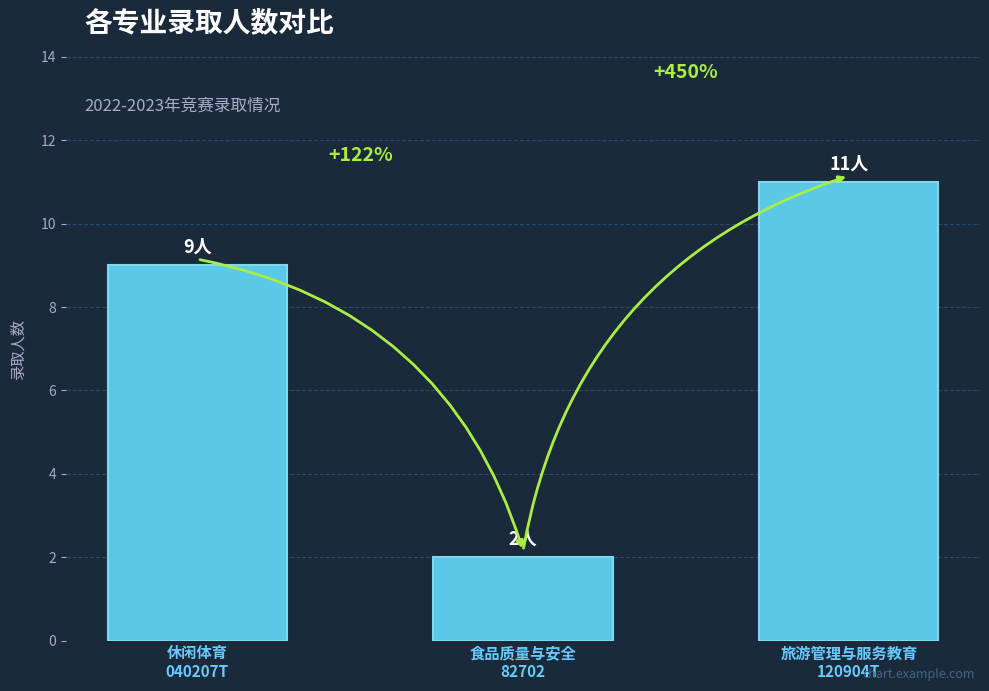

What is the label of the 2nd bar from the left?

食品质量与安全
82702